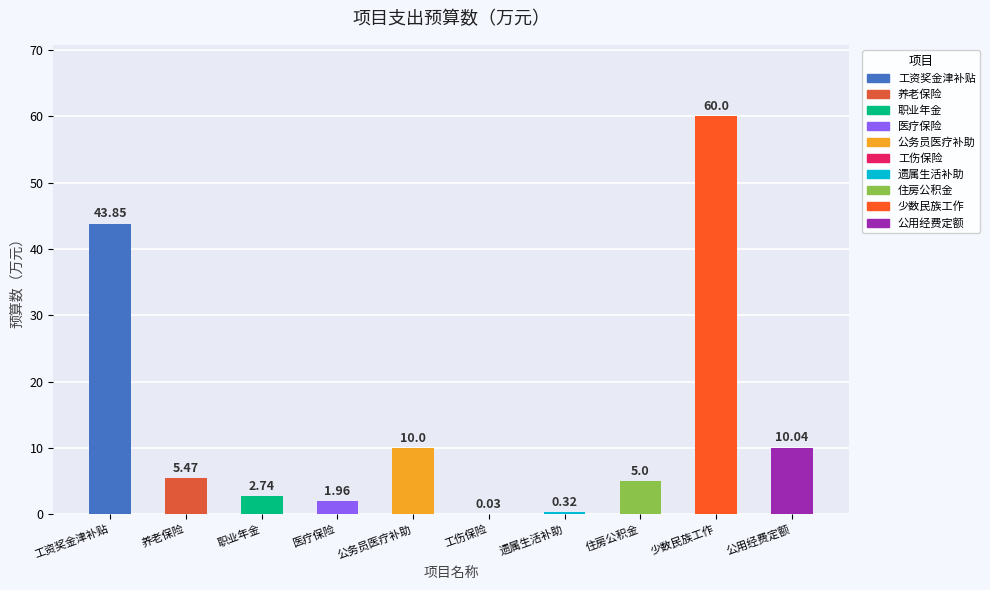

The value at 住房公积金 is 5.0. True or false?

True